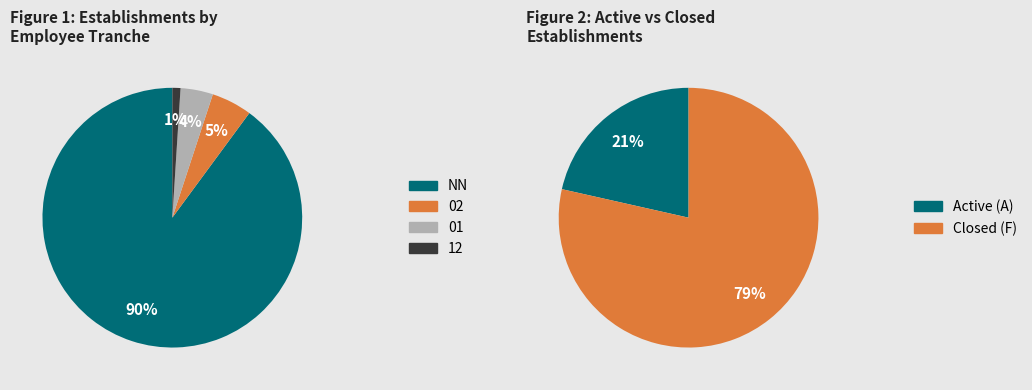

Count the number of slices in the pie.

4